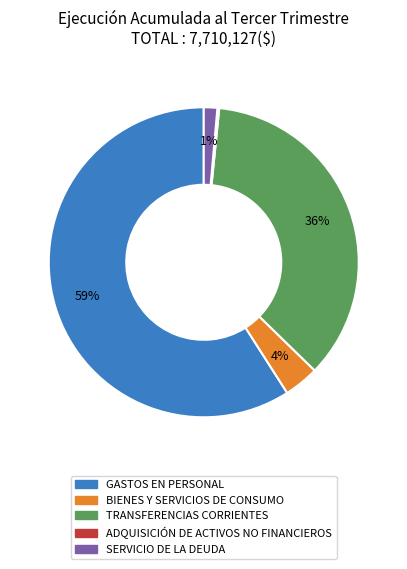

Is it true that TRANSFERENCIAS CORRIENTES is 42% of the pie?

False